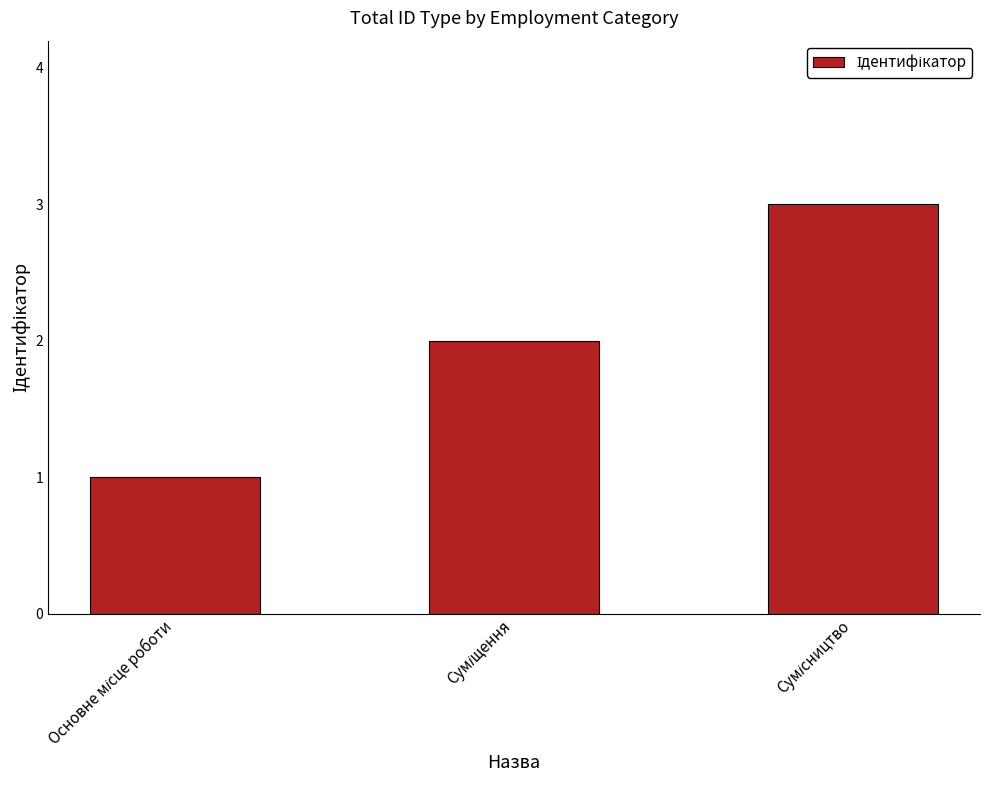

How many data points are less than 2?

1